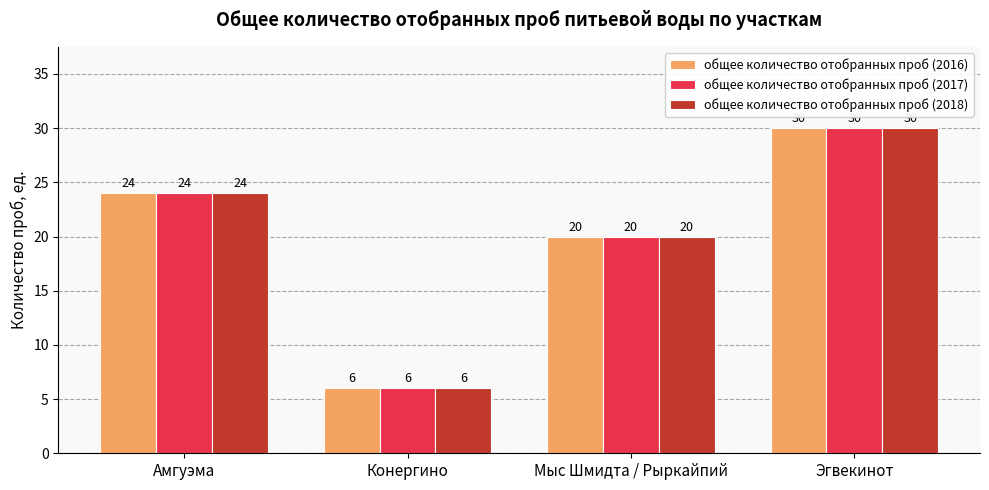

What is the value of the общее количество отобранных проб (2017) bar at the 1st from the left?

24